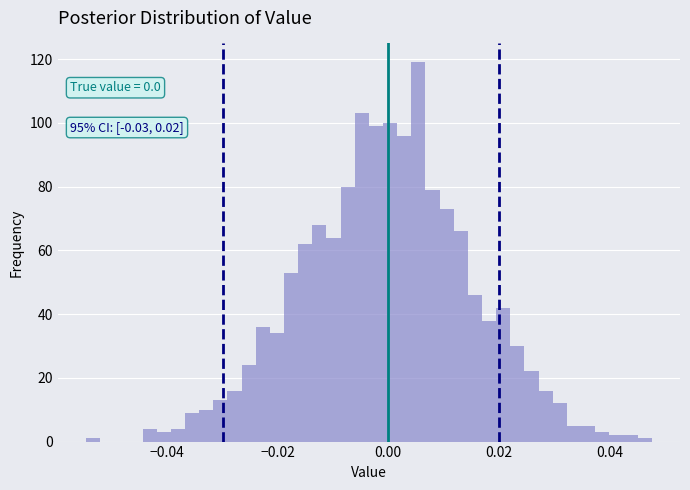

Around what value on the x-axis is the tallest bar? Give the approximate position of its centre, as read against the axis.

0.006